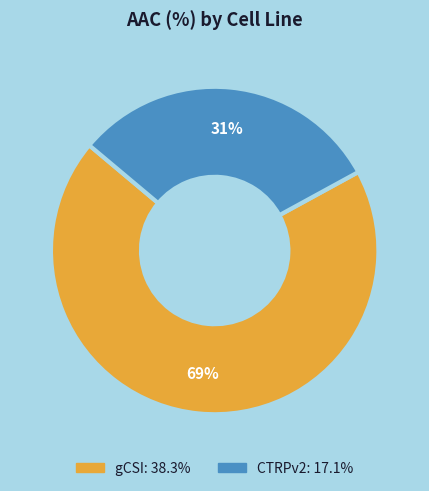

Is the sum of gCSI and CTRPv2 greater than half?

Yes